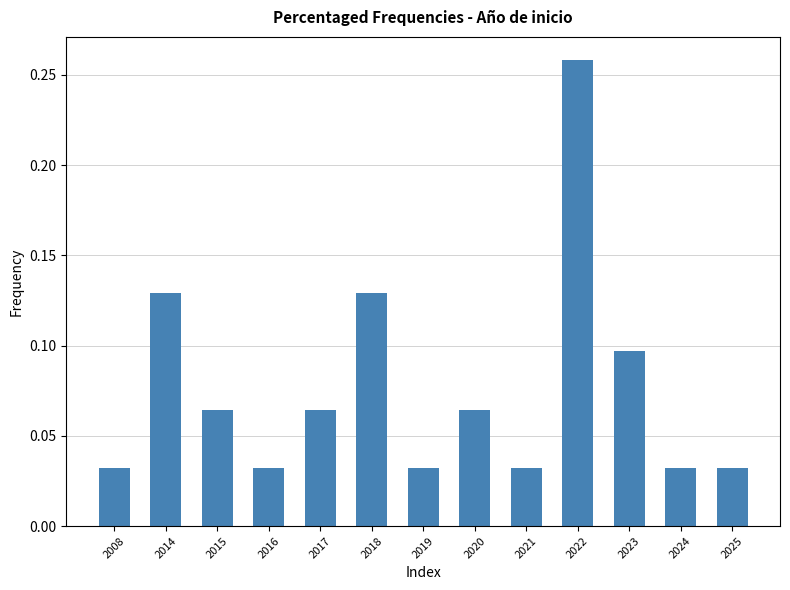

Is it true that the value at 2020 is 0.0?

False